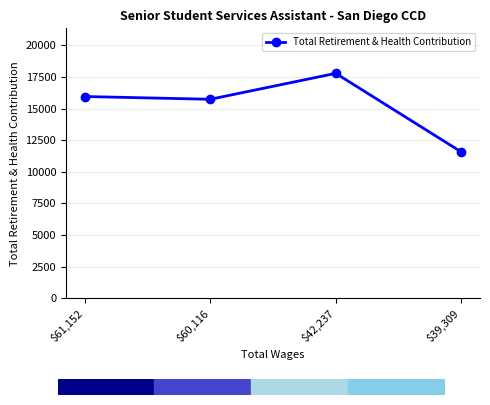

What is the label of the 4th point from the left?

$39,309